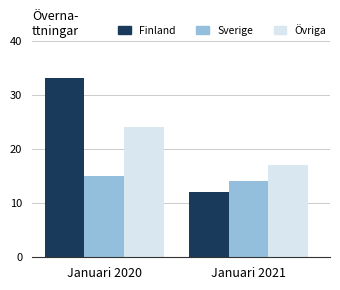

What are all the series names shown in the legend?

Finland, Sverige, Övriga